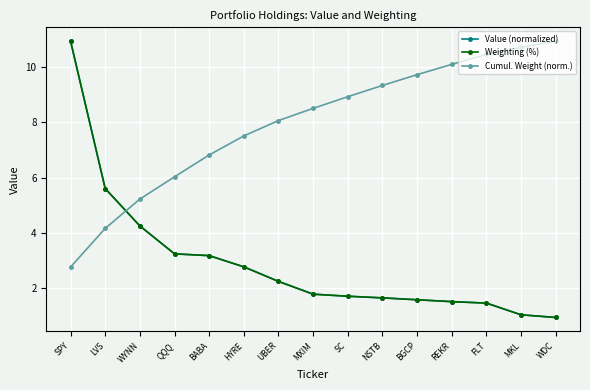

Reading right to left, list all the values displayed in this chart.

Value (normalized): 0.9	1.0	1.4	1.5	1.6	1.6	1.7	1.8	2.2	2.8	3.2	3.2	4.2	5.6	11.0
Weighting (%): 0.9	1.0	1.4	1.5	1.6	1.6	1.7	1.8	2.2	2.8	3.2	3.2	4.2	5.6	11.0
Cumul. Weight (norm.): 11.0	10.7	10.5	10.1	9.7	9.3	8.9	8.5	8.1	7.5	6.8	6.0	5.2	4.2	2.7